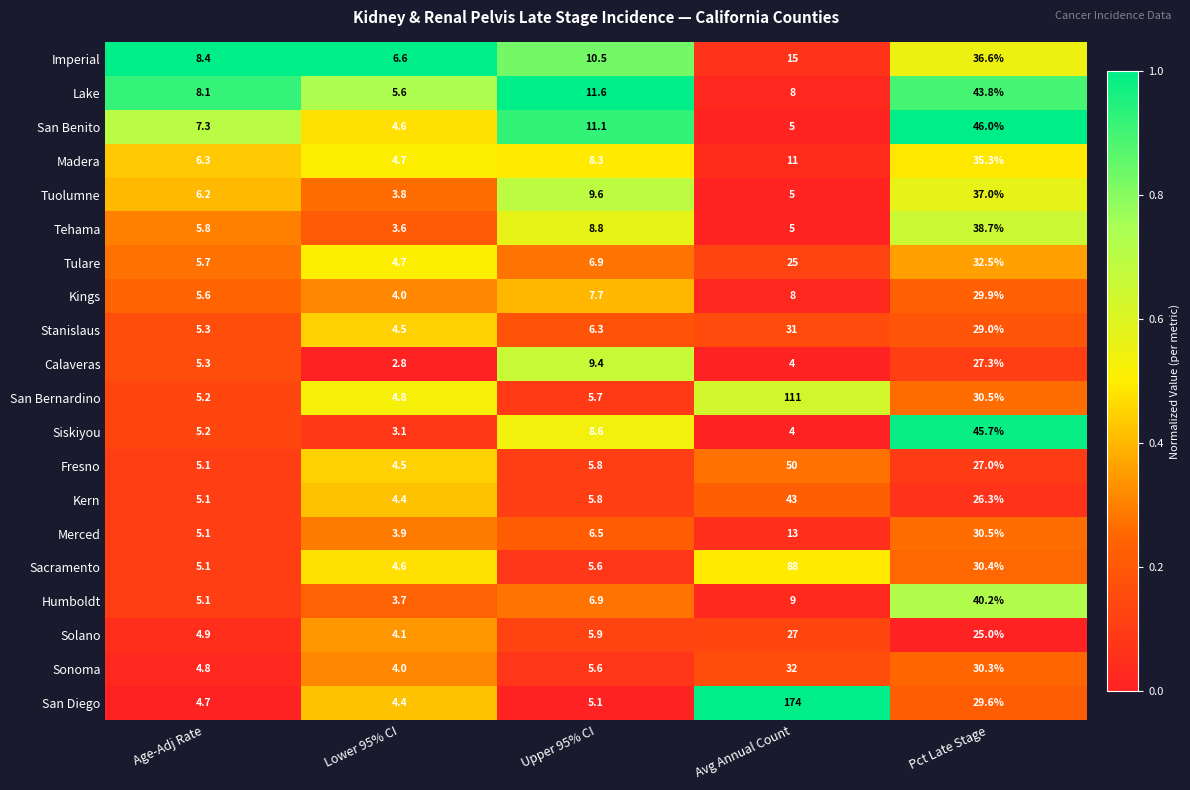

Rank the categories by Calaveras value from highest to lowest.

Pct Late Stage, Upper 95% CI, Age-Adj Rate, Avg Annual Count, Lower 95% CI